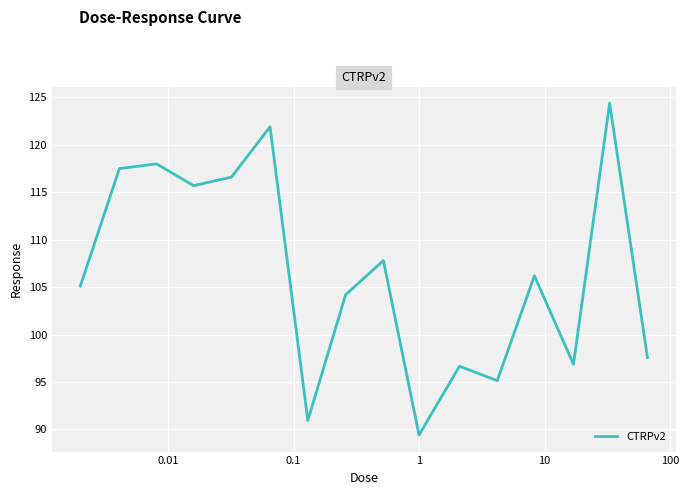

What is the smallest value displayed?

89.4